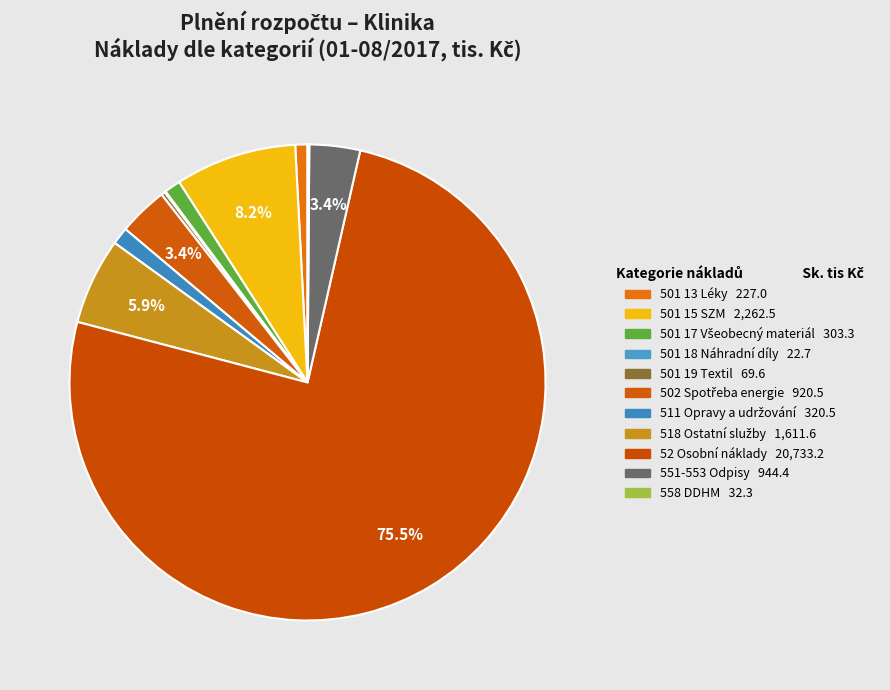

To the nearest percent, what is the combined percentage of 501 18 Náhradní díly and 501 15 SZM?

8%